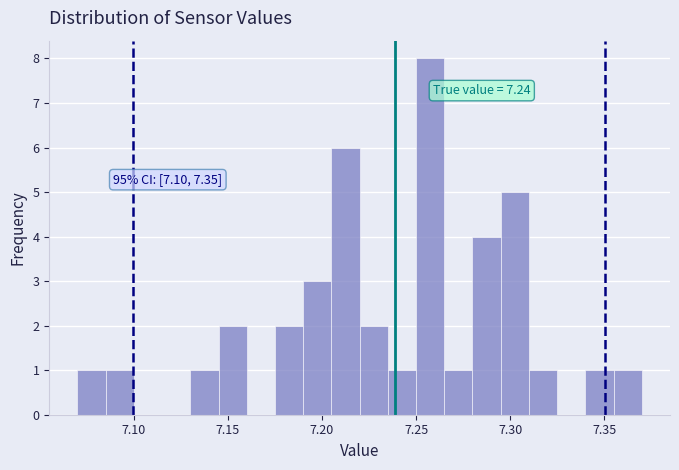

Read against the x-axis, roughly where is the centre of the tallest bar?

7.260